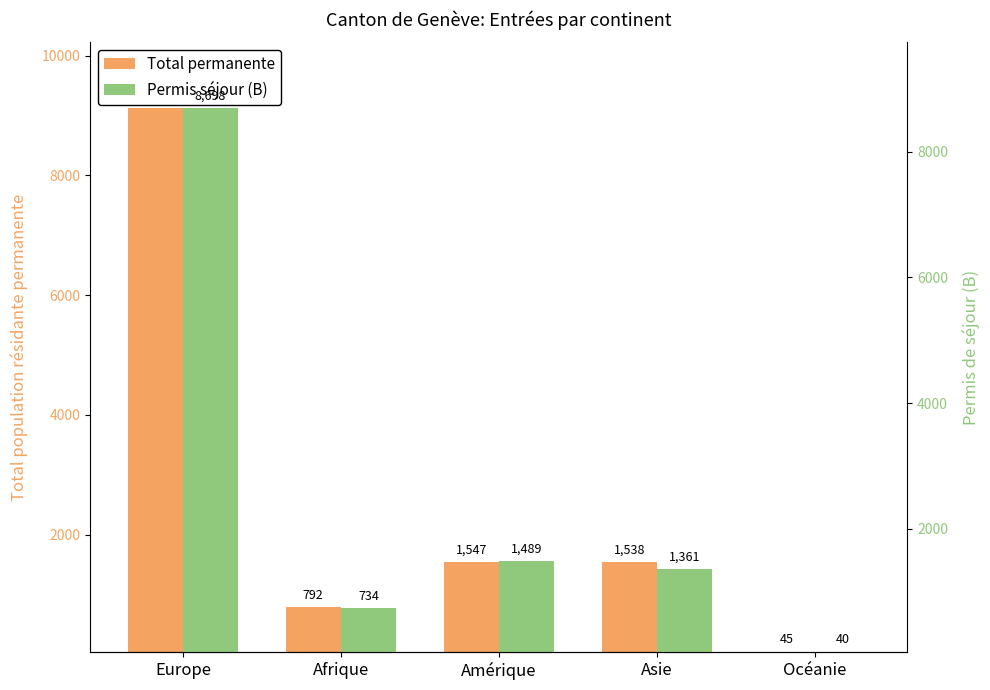

The value of Permis séjour (B) at Asie is 2194. True or false?

False